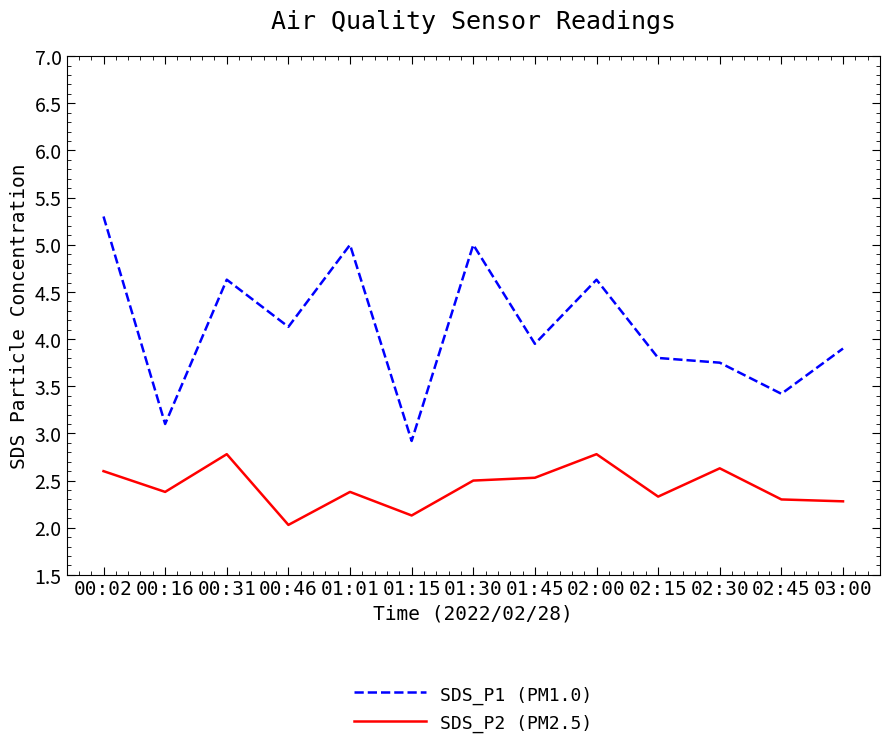

Rank the series by their average value, from lowest to highest.

SDS_P2 (PM2.5), SDS_P1 (PM1.0)